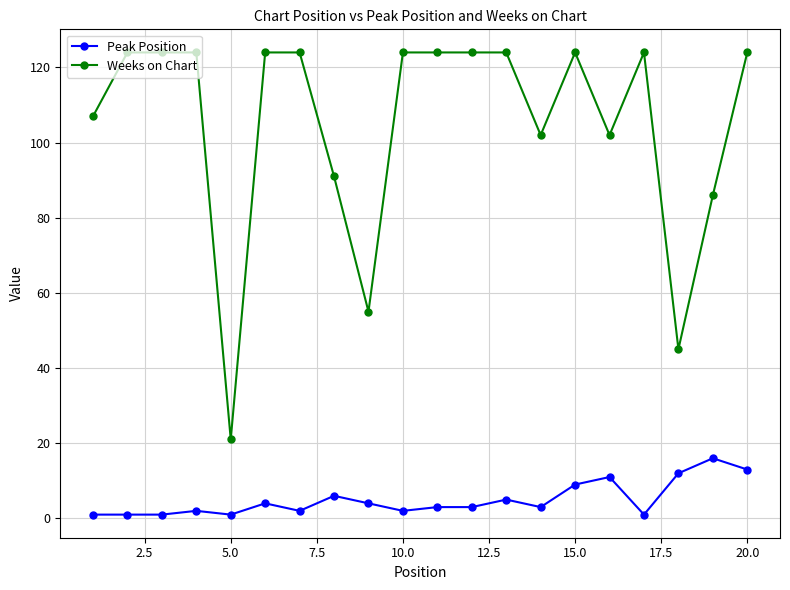

Which series has the widest spread of values?

Weeks on Chart